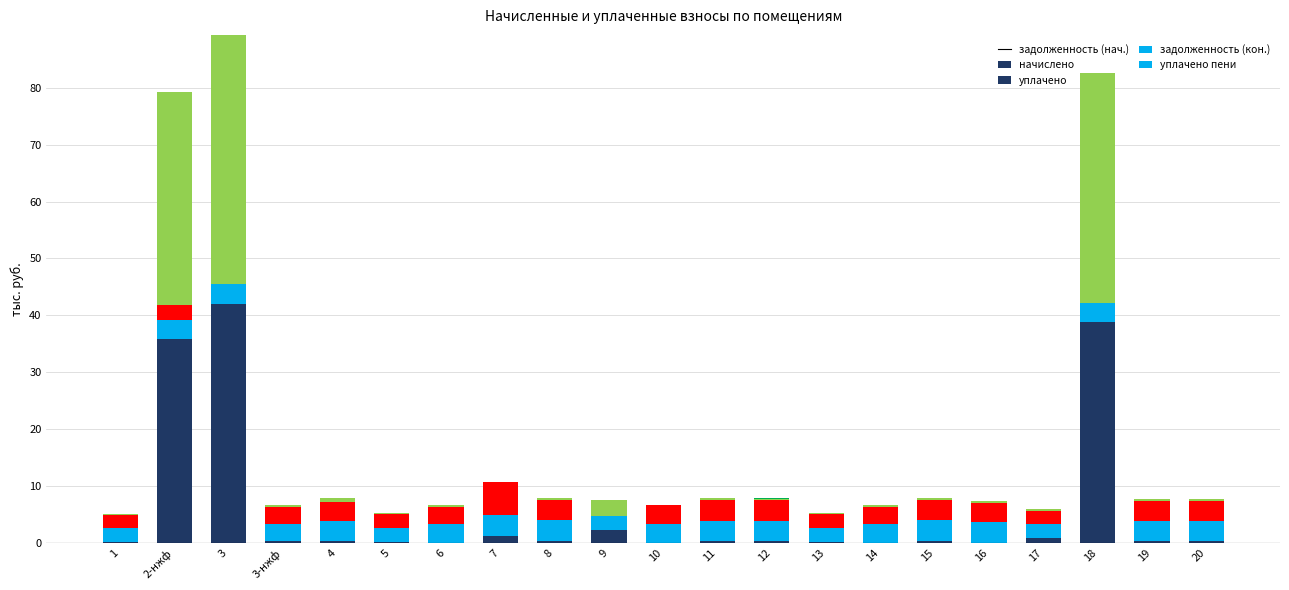

At which category is the sum across all series the highest?

3